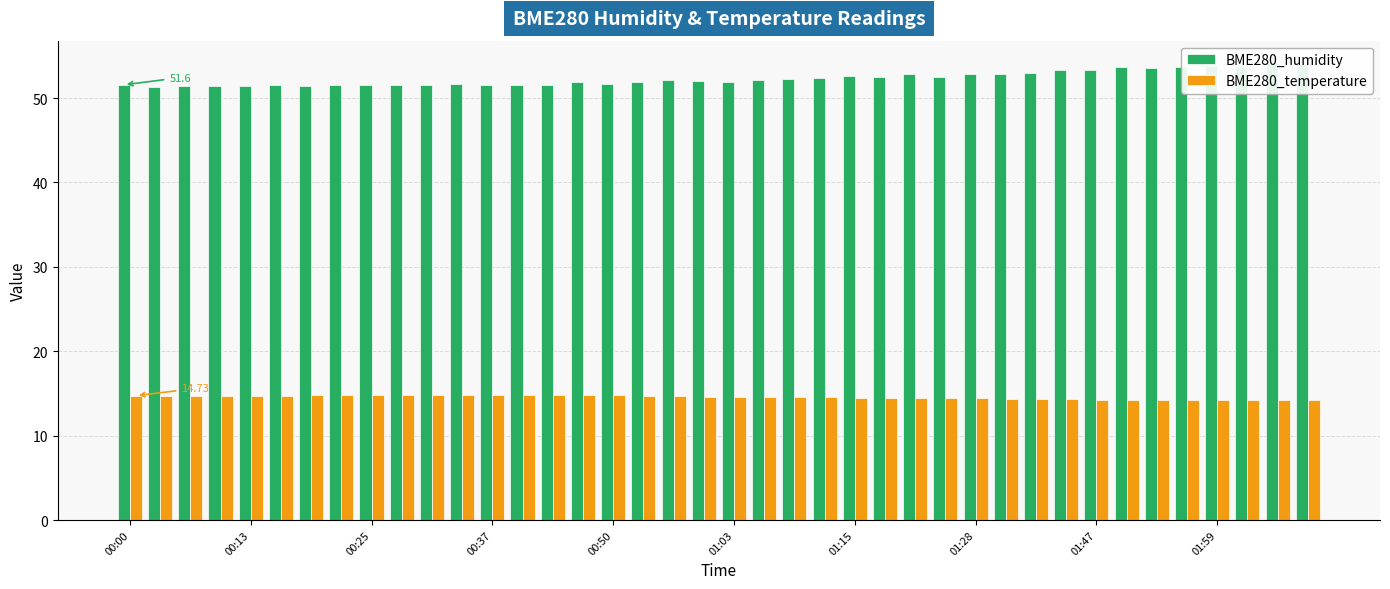

Does the chart contain stacked bars?

No